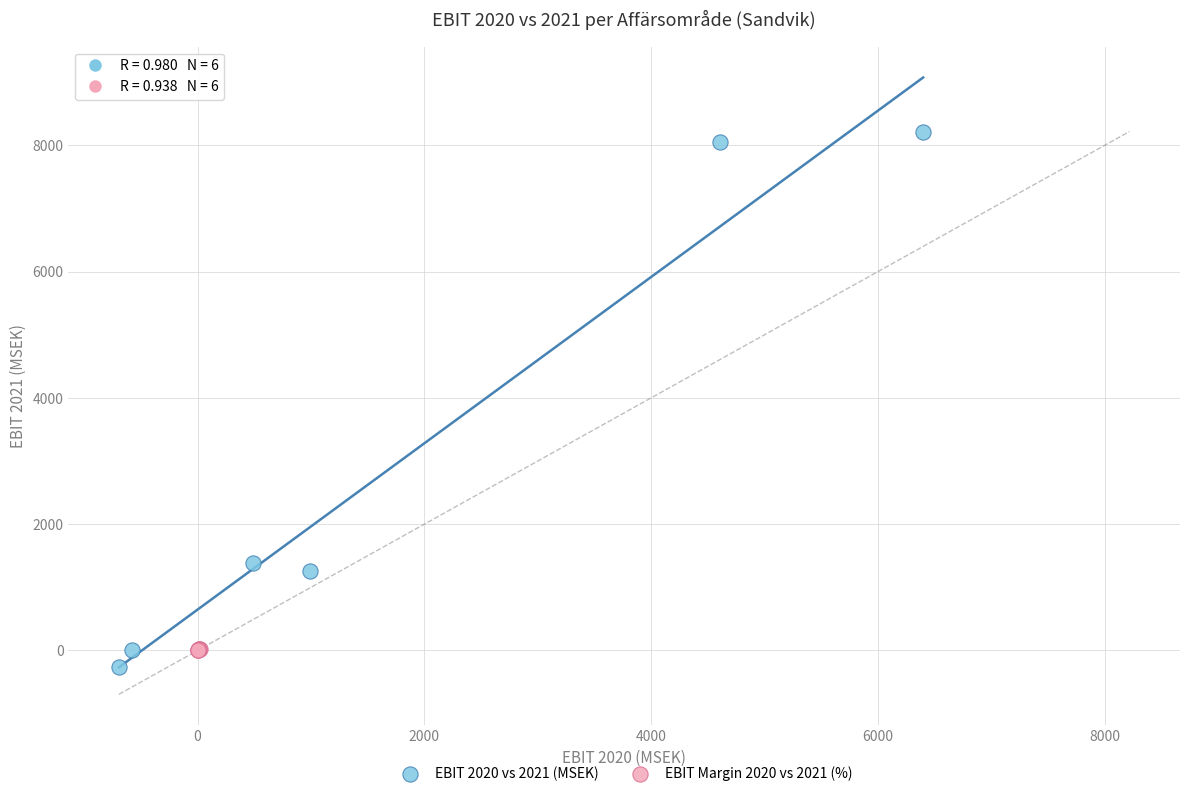

Which series contains the highest Y value?

EBIT 2020 vs 2021 (MSEK)